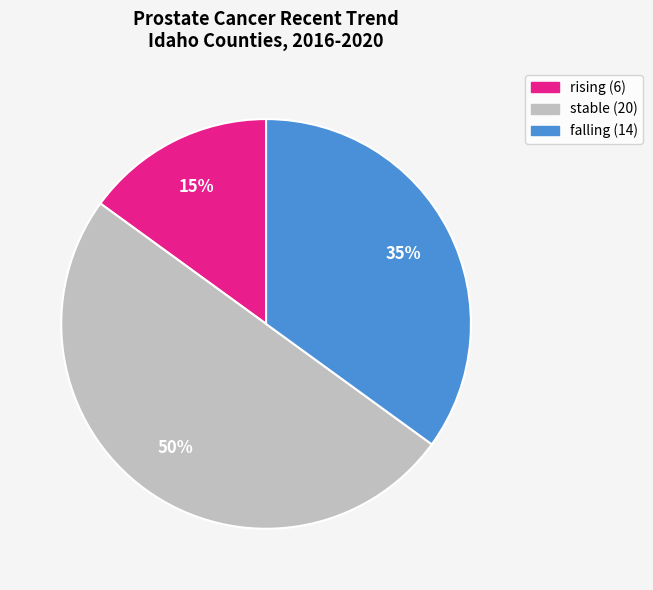

How many segments does this pie chart have?

3